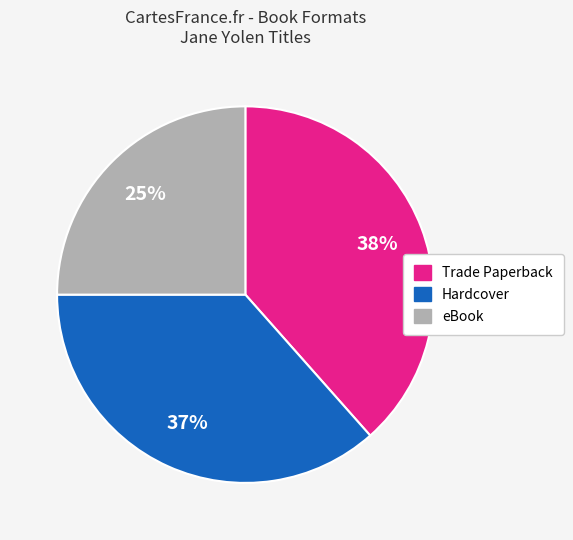

The Hardcover slice represents 37% of the pie. True or false?

True